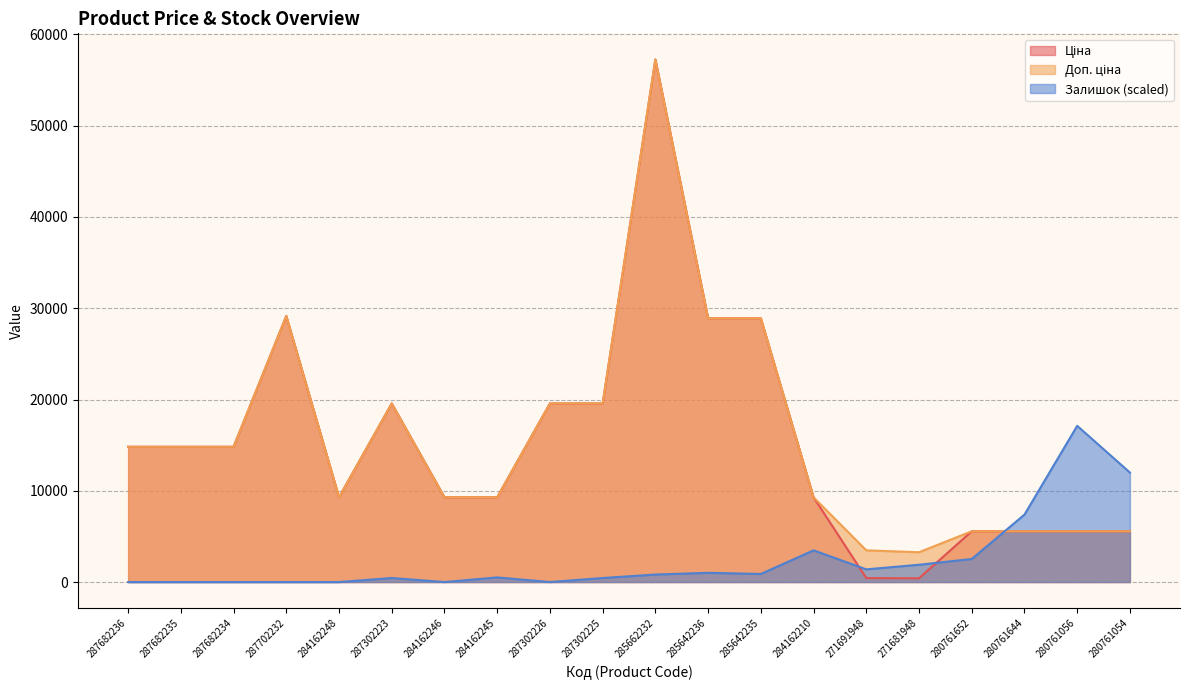

Is it true that Залишок equals 0.0 at 287682235?

True